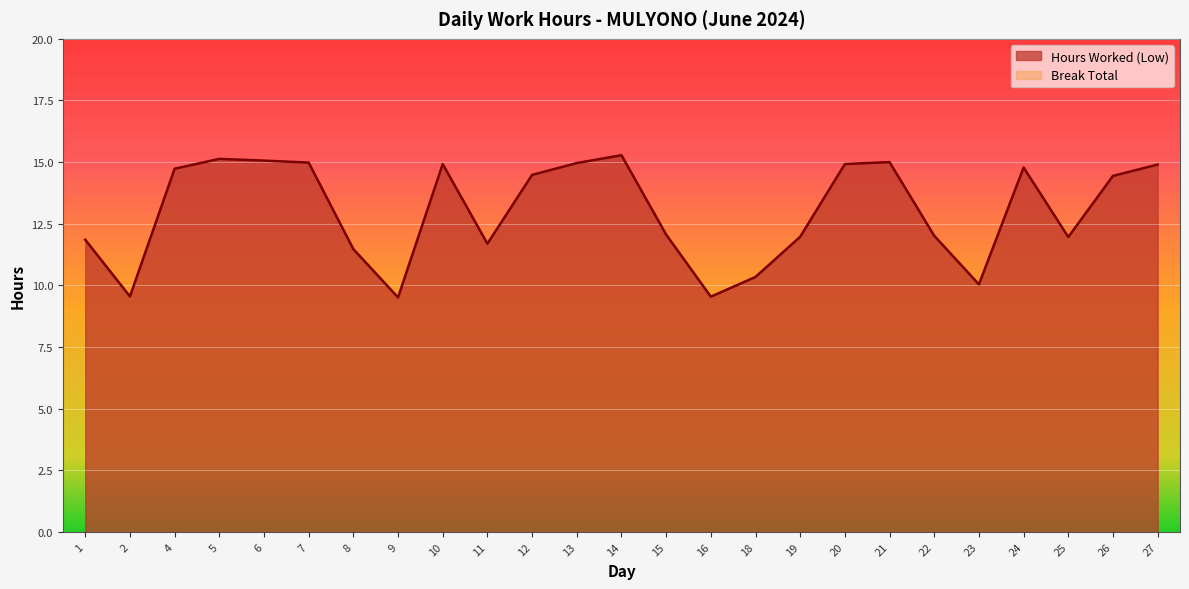

At which label does the data first exceed 14?

4